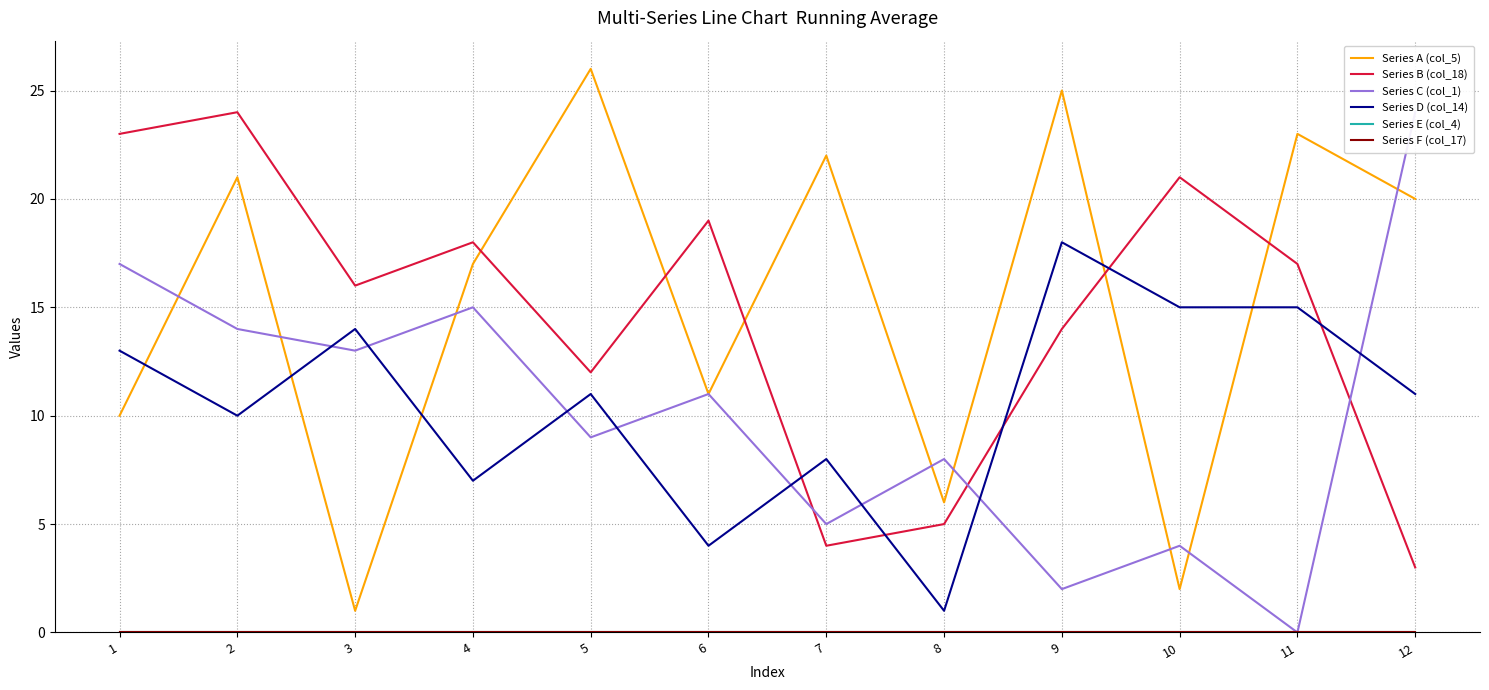

True or false: Series E (col_4) and Series A (col_5) intersect in this chart.

False